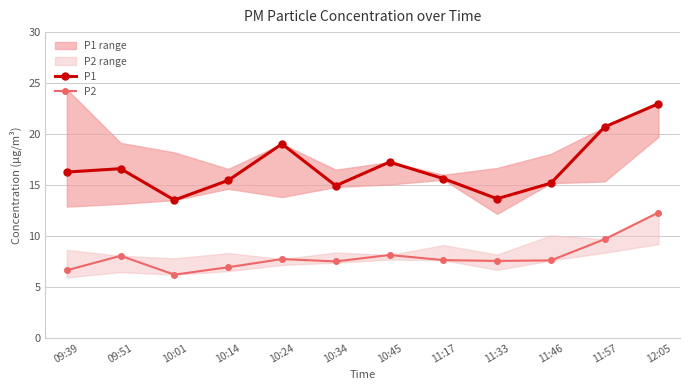

Reading right to left, extract all data points from this chart.

P1: 23.0	20.7	15.2	13.7	15.6	17.2	14.9	19.0	15.4	13.5	16.6	16.3
P2: 12.3	9.7	7.6	7.5	7.6	8.1	7.5	7.7	6.9	6.2	8.1	6.6